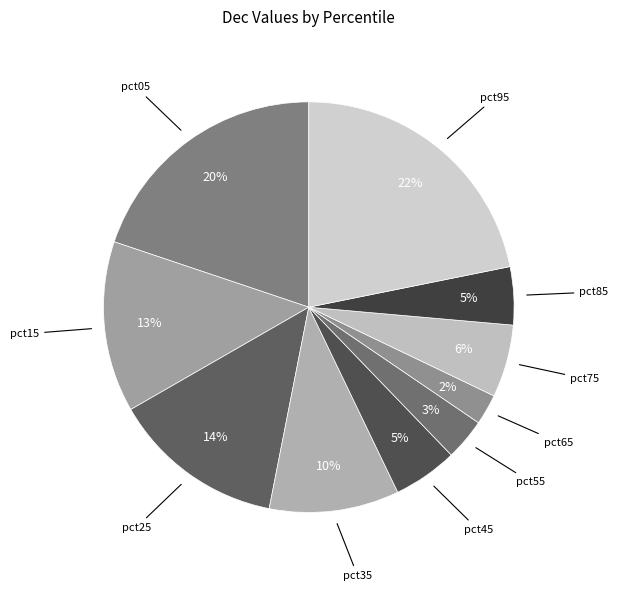

Count the number of slices in the pie.

10